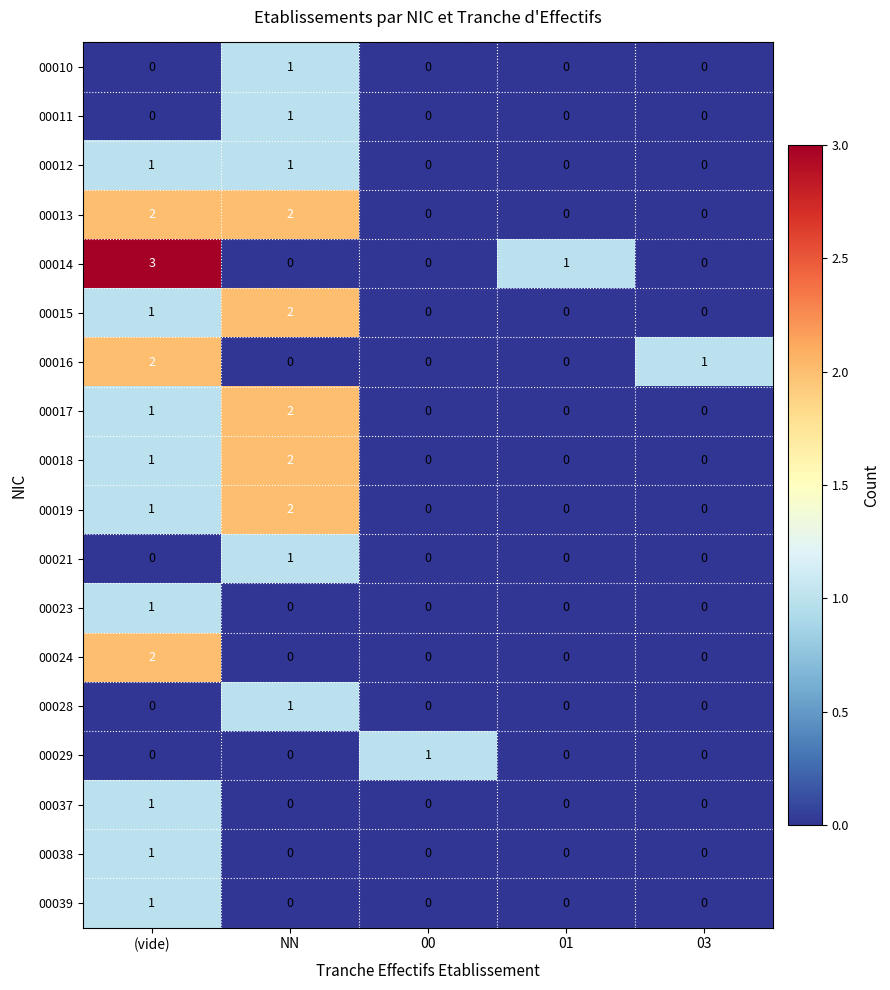

Count the number of data series in this chart.

18